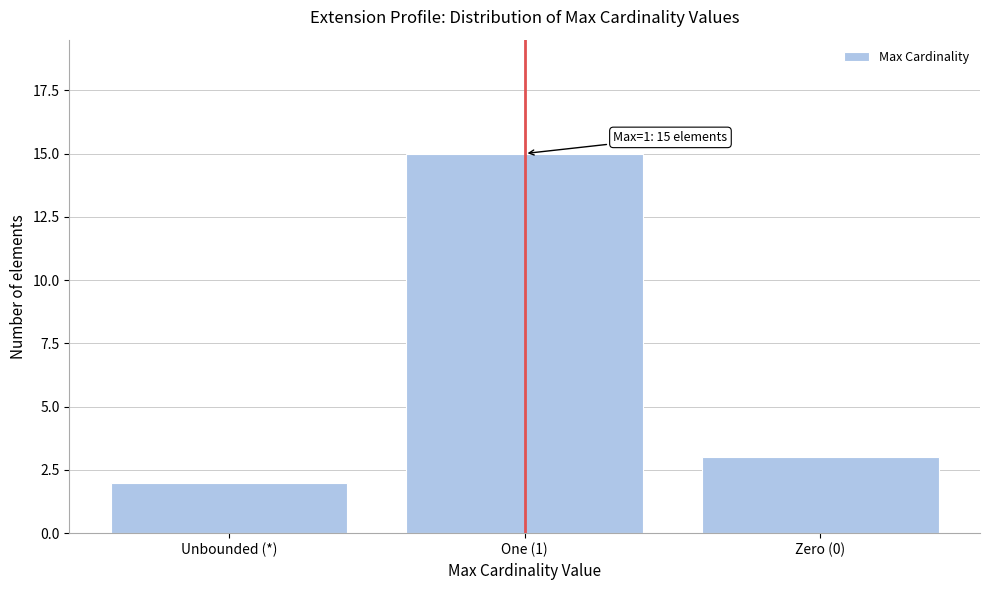

Reading left to right, transcribe all the data shown in this chart.

2	15	3